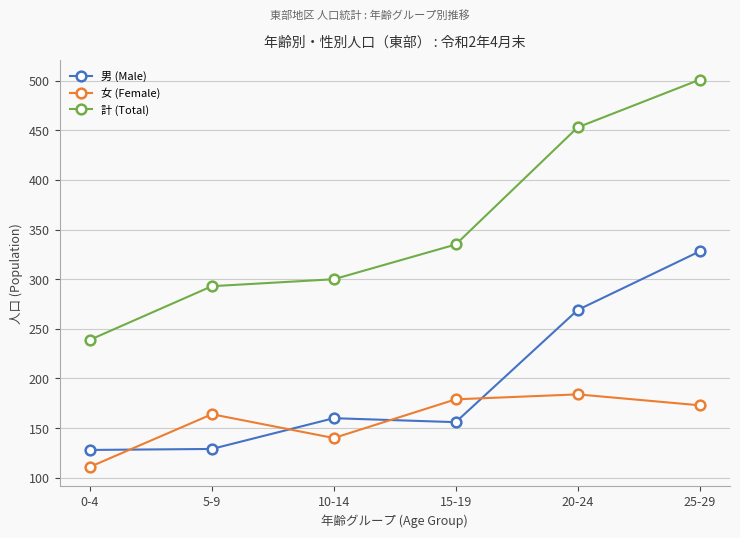

What is the average value of the 計 (Total) series?

354